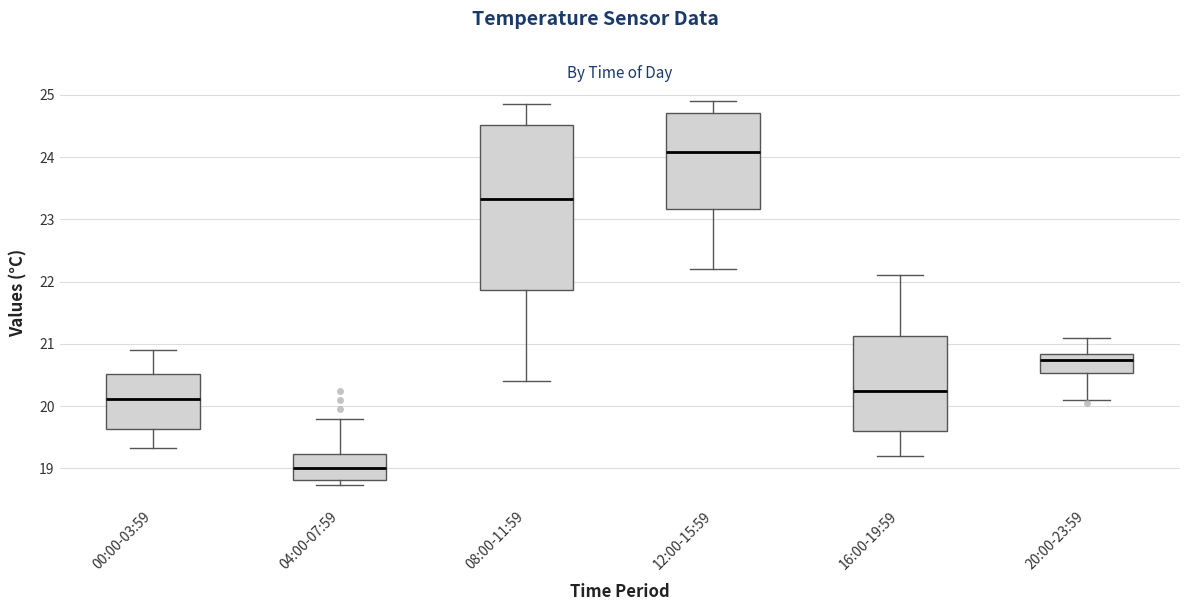

Comparing the boxes themselves (not the whiskers), which one is the tallest?

08:00-11:59